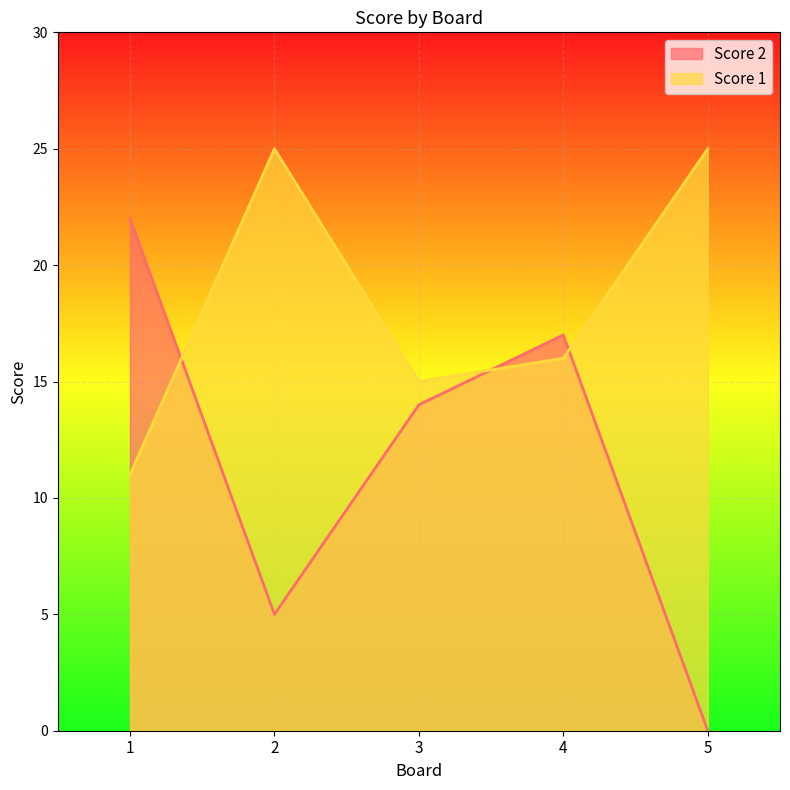

List the series in order of their overall mean, lowest first.

Score 2, Score 1